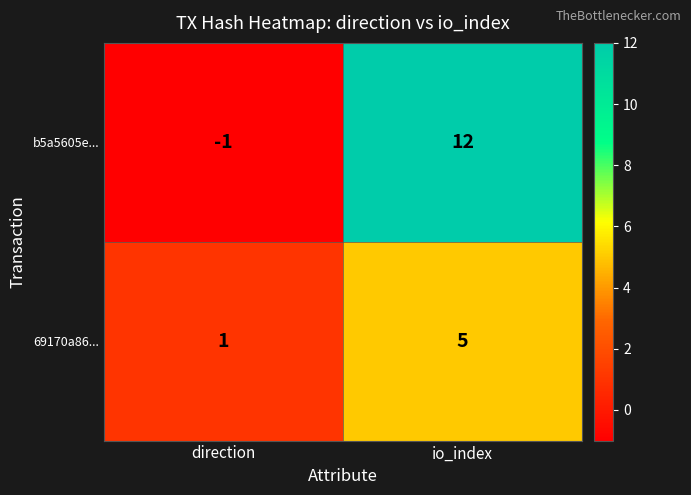

The value of b5a5605e... at io_index is 12. True or false?

True